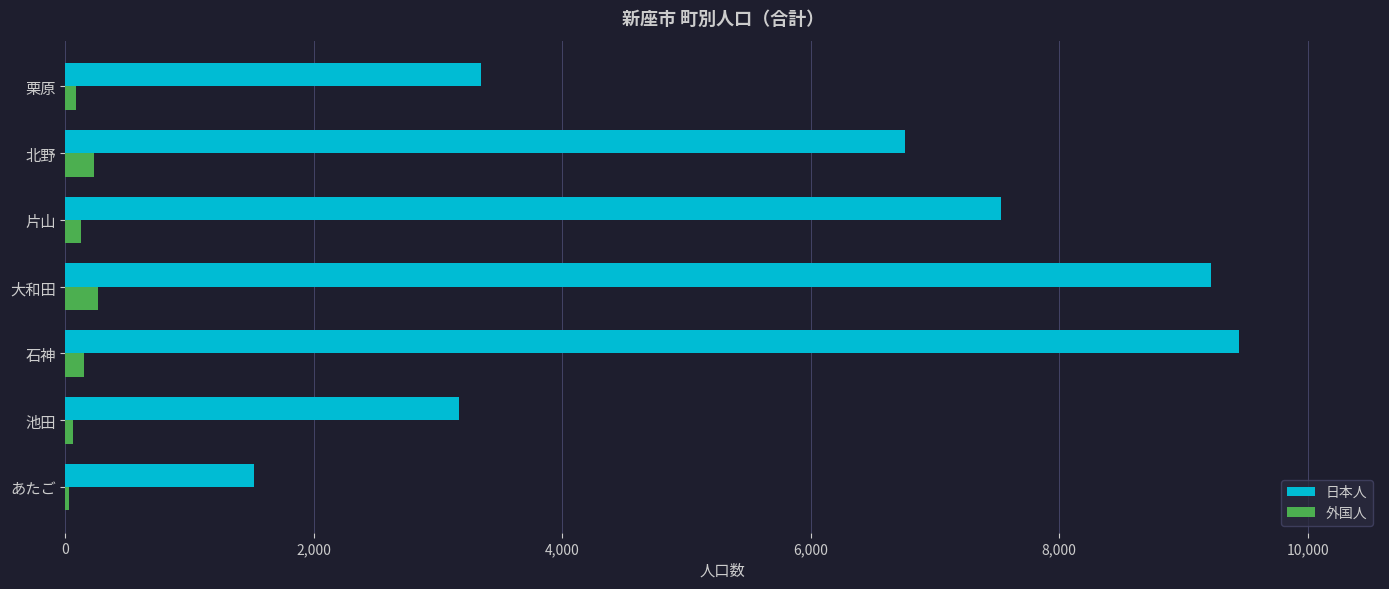

What is the sum of all 日本人 values?

40990